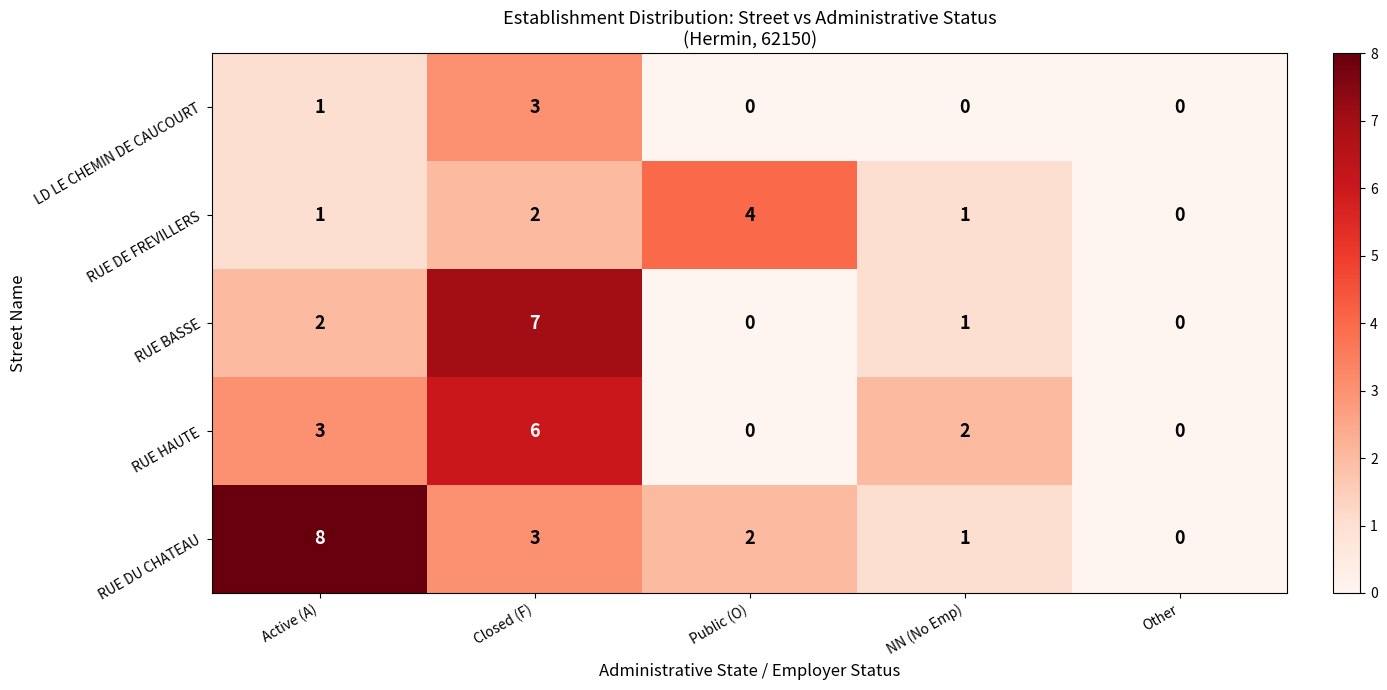

What is the sum of the RUE HAUTE values at Active (A) and Other?

3